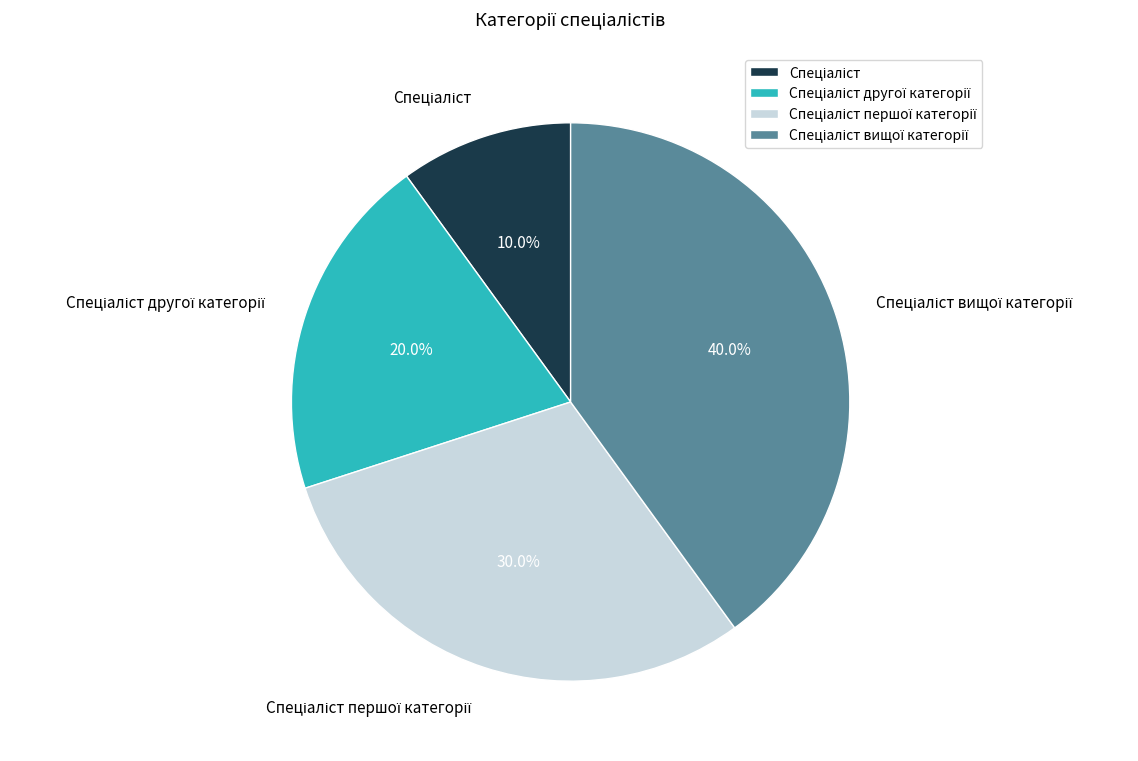

Is there a majority slice in this chart?

No